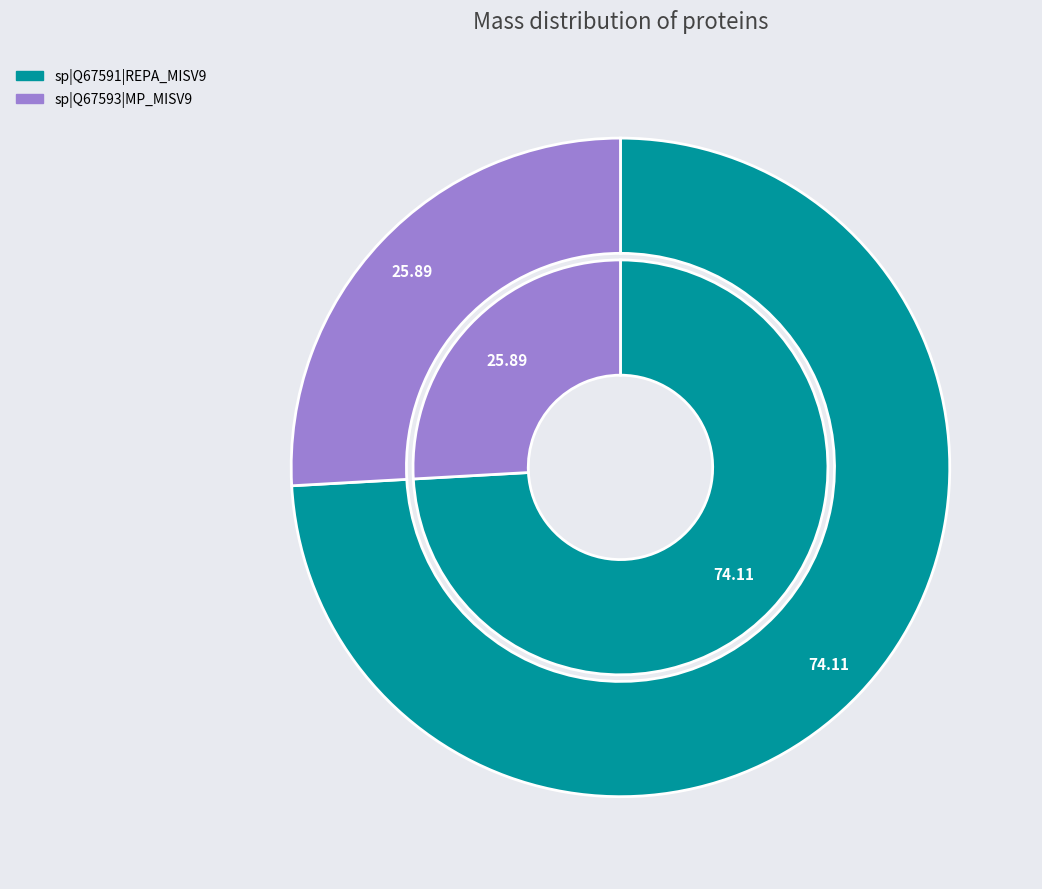

Between sp|Q67593|MP_MISV9 and sp|Q67591|REPA_MISV9, which is larger?

sp|Q67591|REPA_MISV9